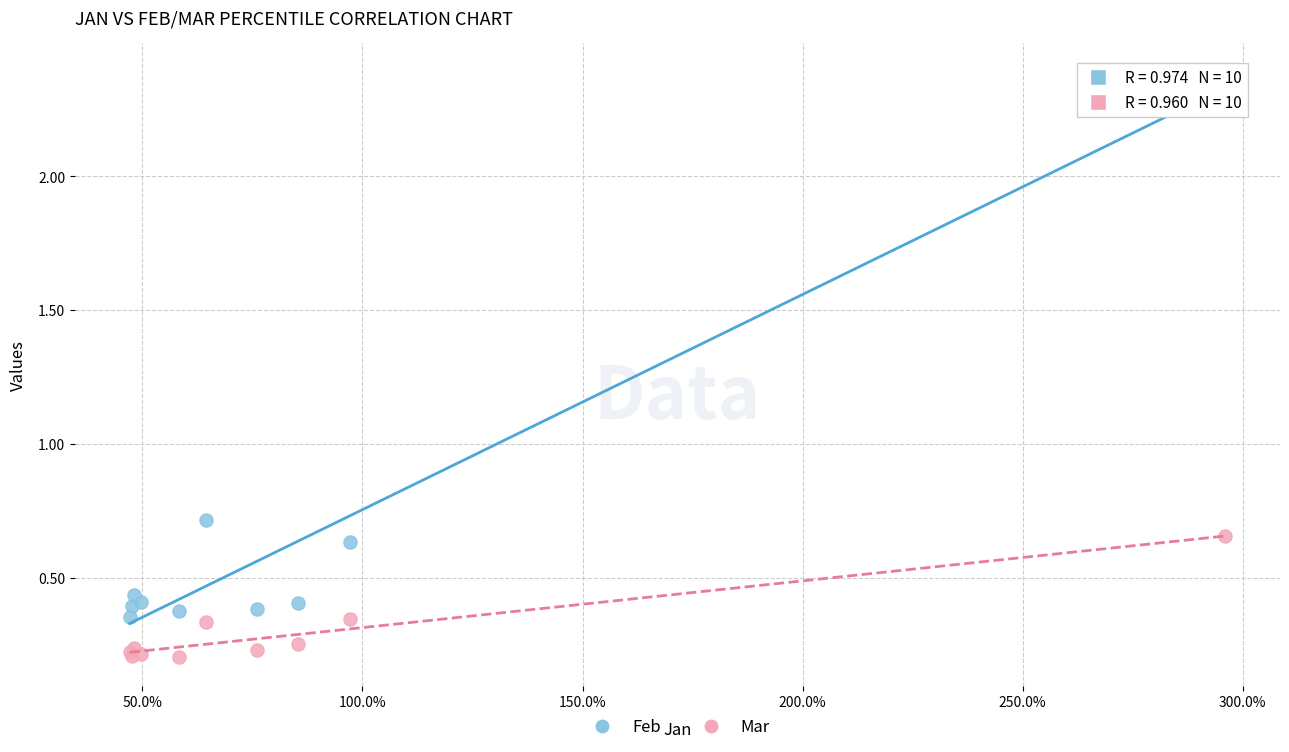

What is the X range (max minus min) for the scatter plot?

2.5